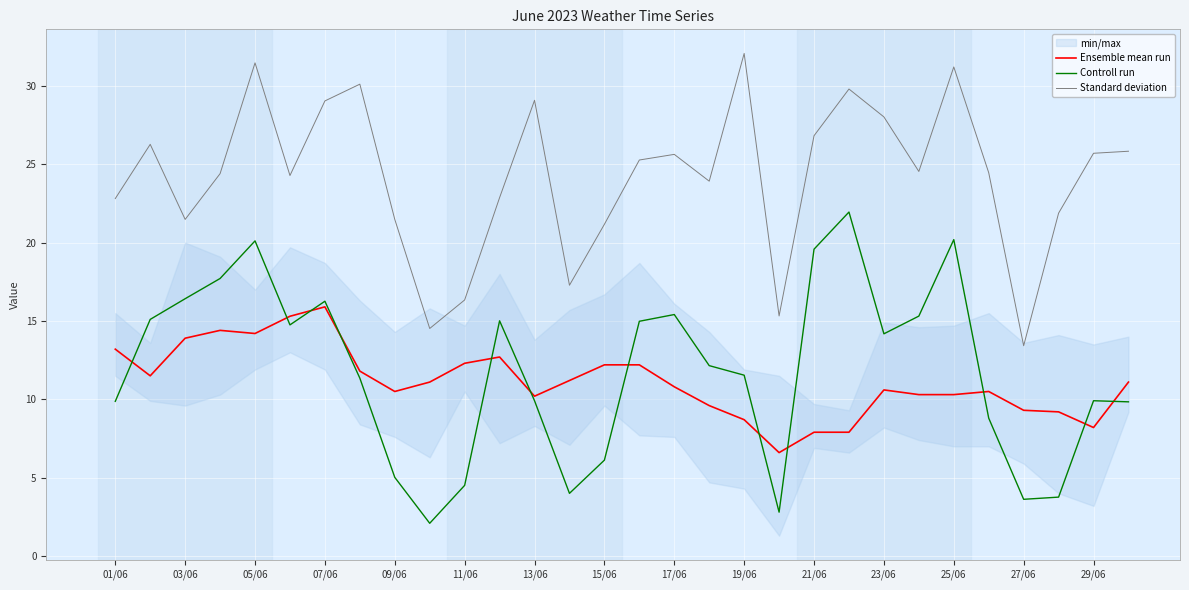

What is the highest value of the Standard deviation series?

32.1